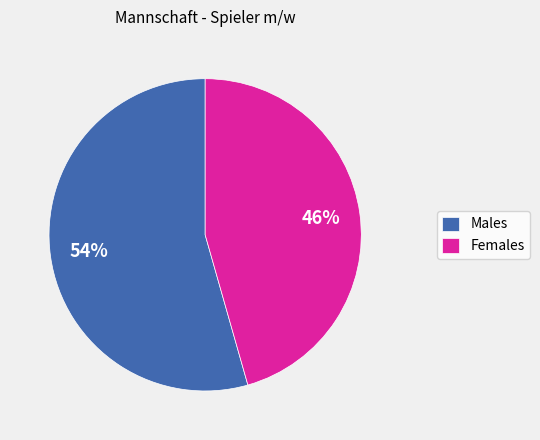

To the nearest percent, what is the average slice percentage?

50%